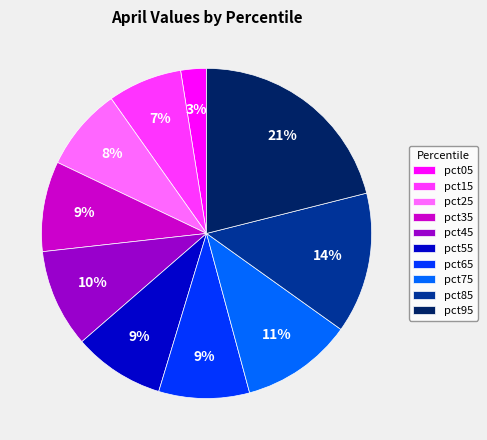

Which category has the smallest portion of the pie?

pct05